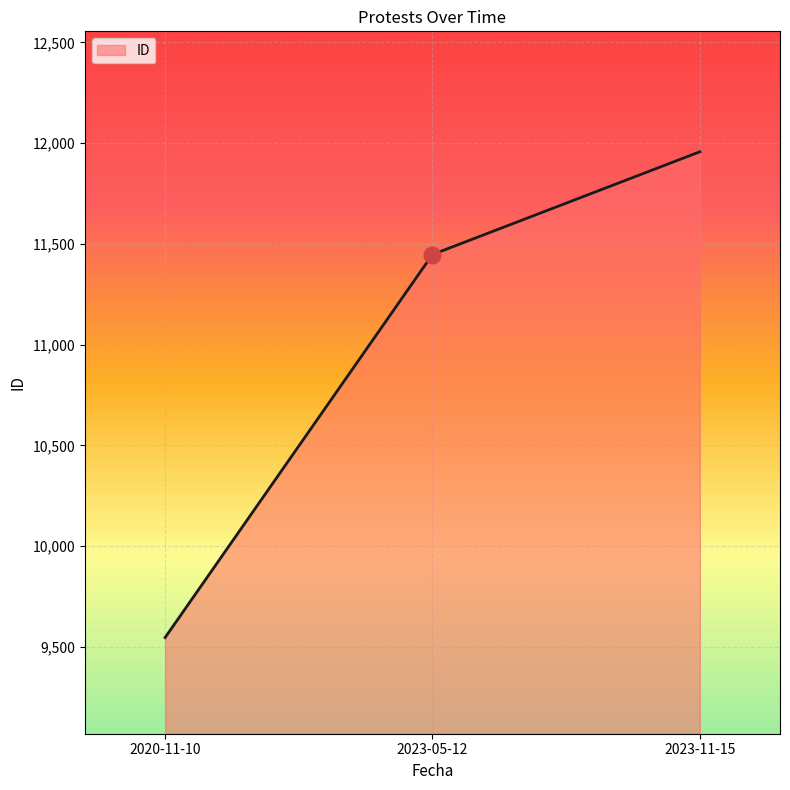

What position from the left is 2023-05-12?

2